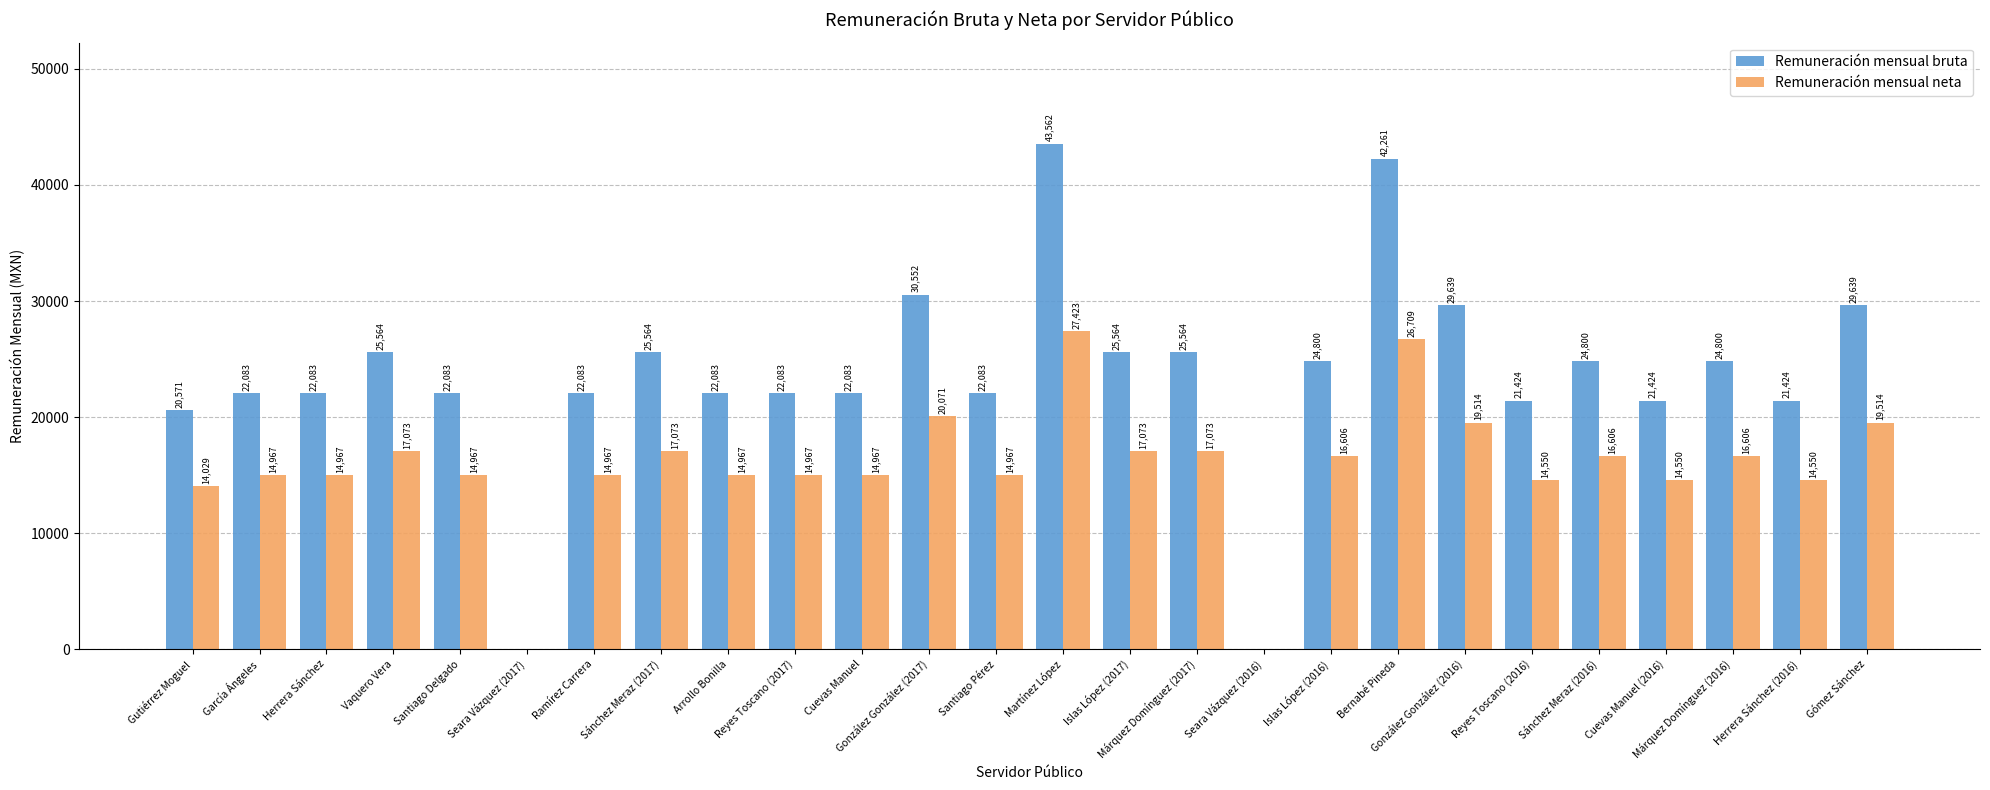

The Remuneración mensual bruta series shows 21423.6 at Herrera Sánchez (2016). True or false?

True